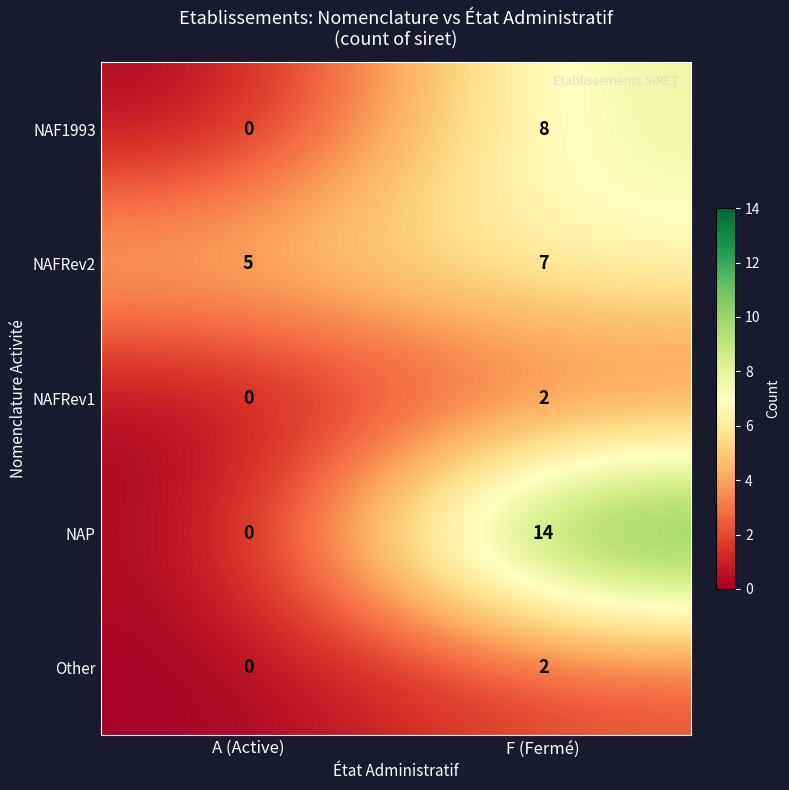

Rank the categories by NAP value from highest to lowest.

F (Fermé), A (Active)